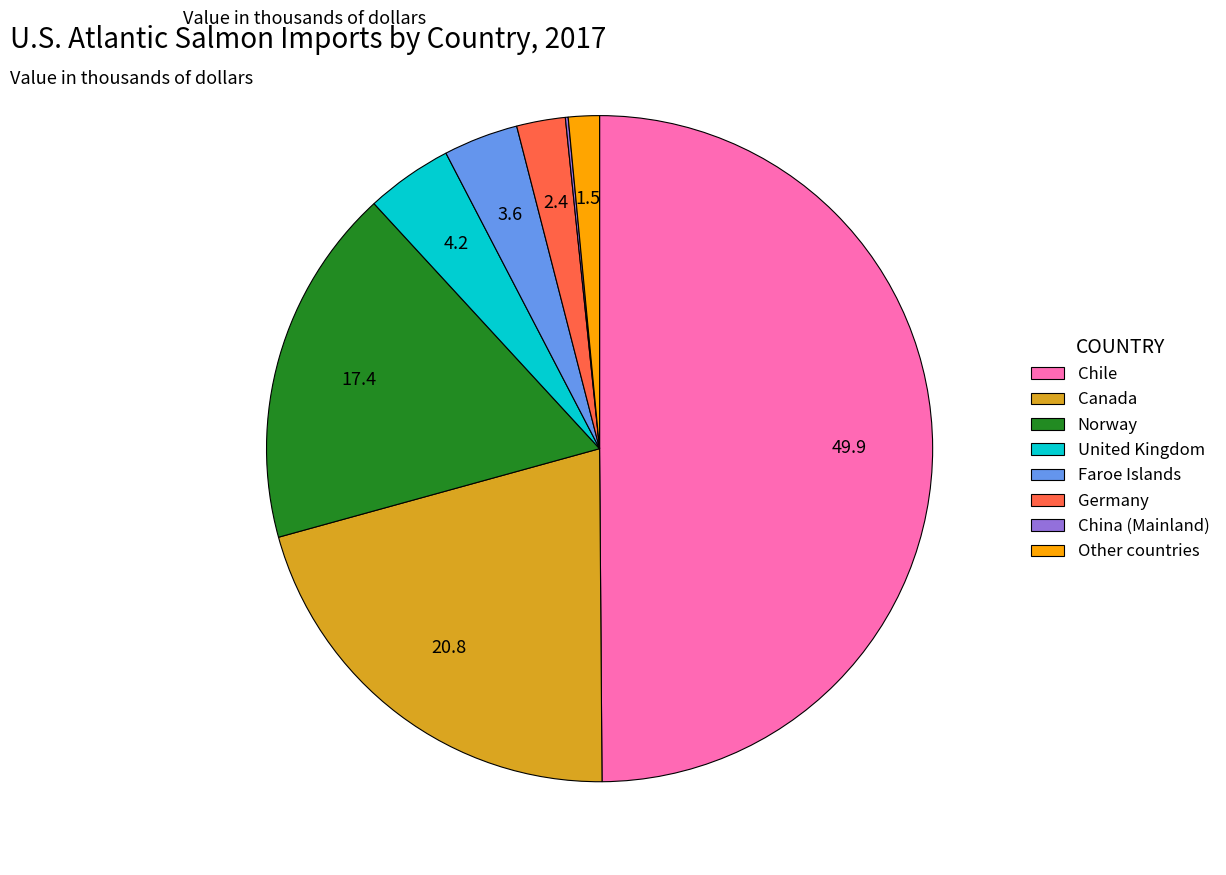

Combined, do United Kingdom and Canada account for over 50%?

No